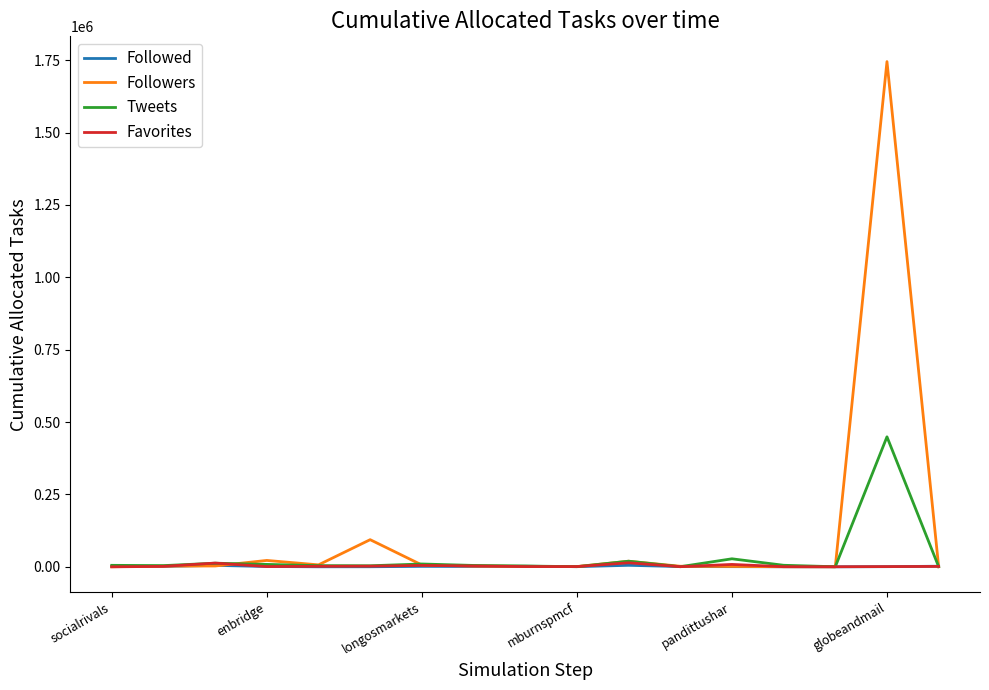

What is the maximum value for Tweets?

449107